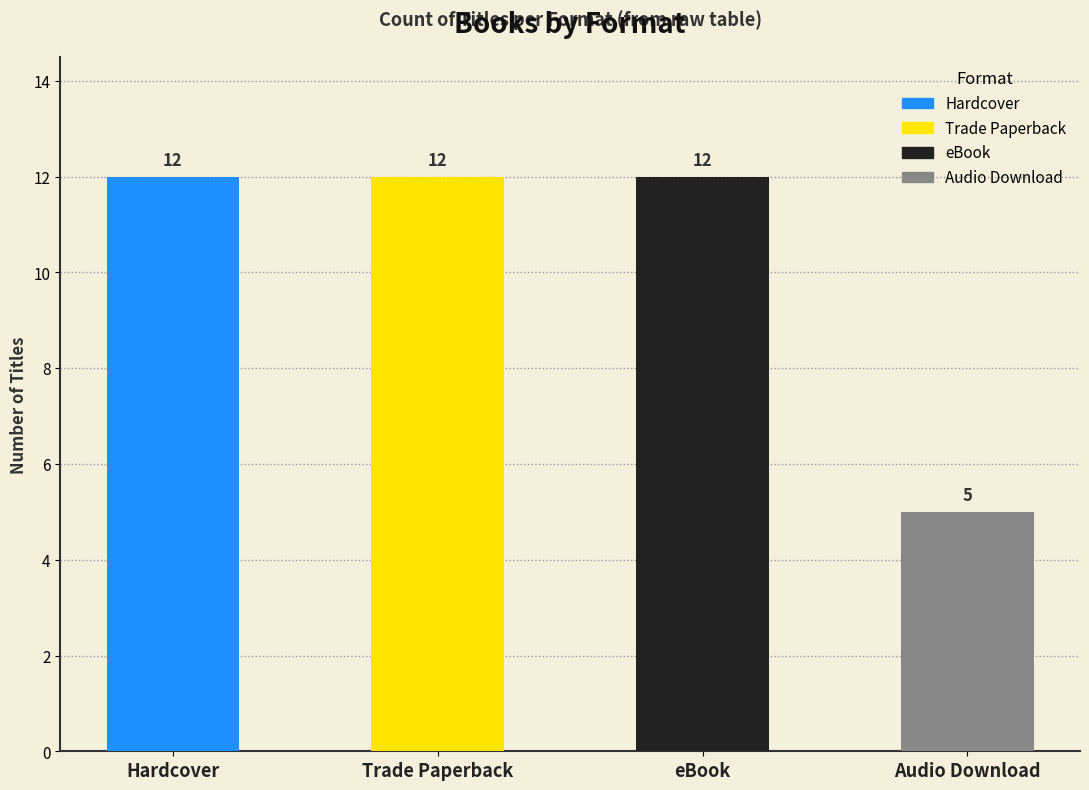

True or false: the data shows 5 at Audio Download.

True